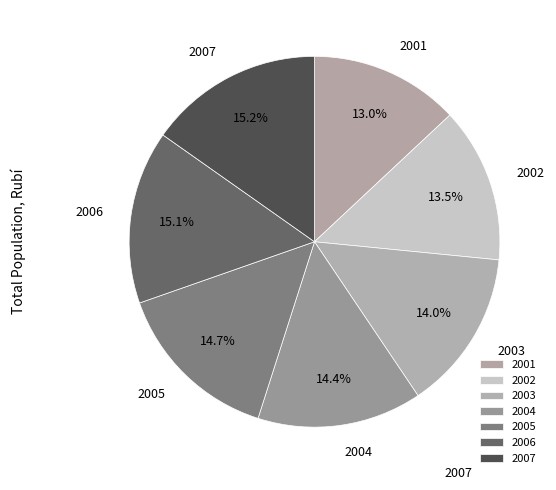

Between 2003 and 2005, which is larger?

2005